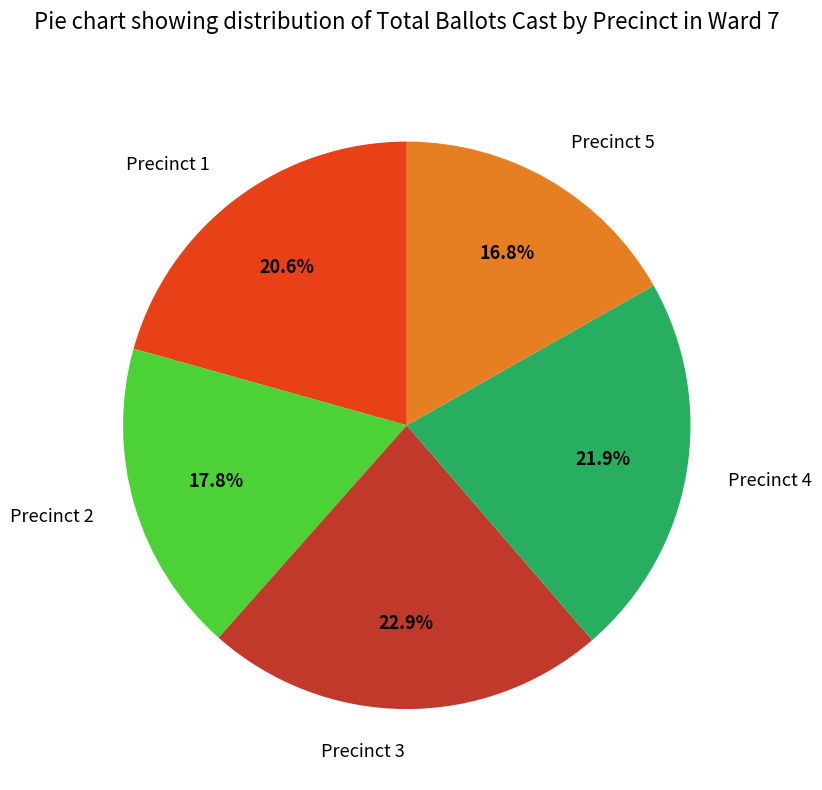

What portion of the pie excludes Precinct 3?

77.1%